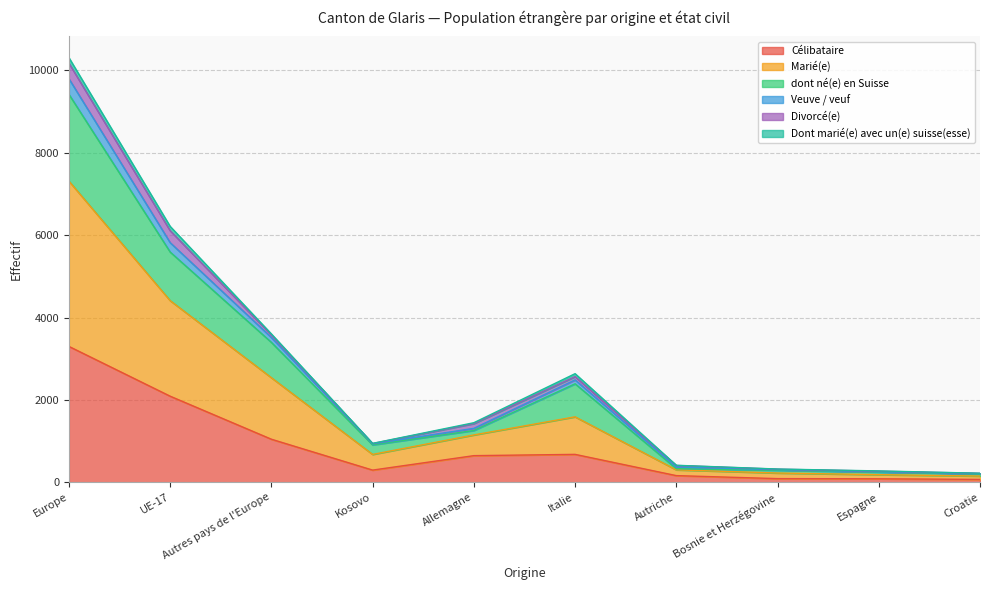

Which series changed the most between Kosovo and Autriche?

Marié(e)